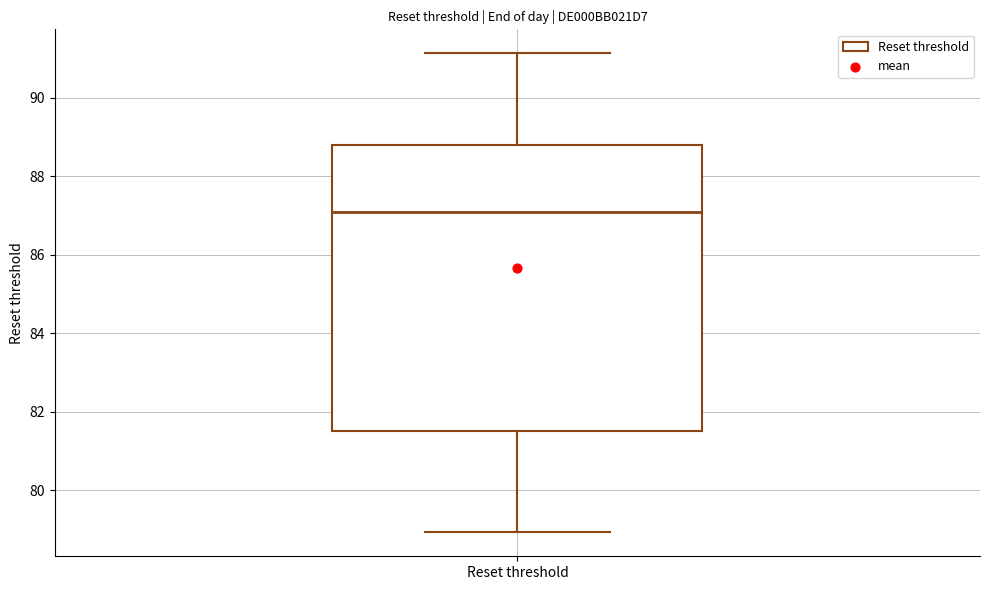

Read this box plot against the y-axis: the position of the median line, the range covered by the box, and the ends of both whiskers. The values are not printed on the chart, so give them approximately, as read against the axis.

median 87.0, box 81.6 to 88.8, whiskers 79.0 to 91.2